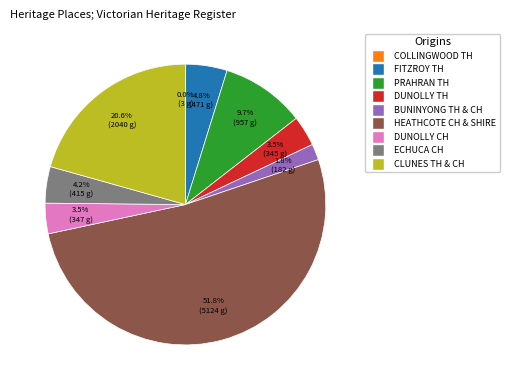

What is the ratio of the value at ECHUCA CH to the value at DUNOLLY TH?

1.2